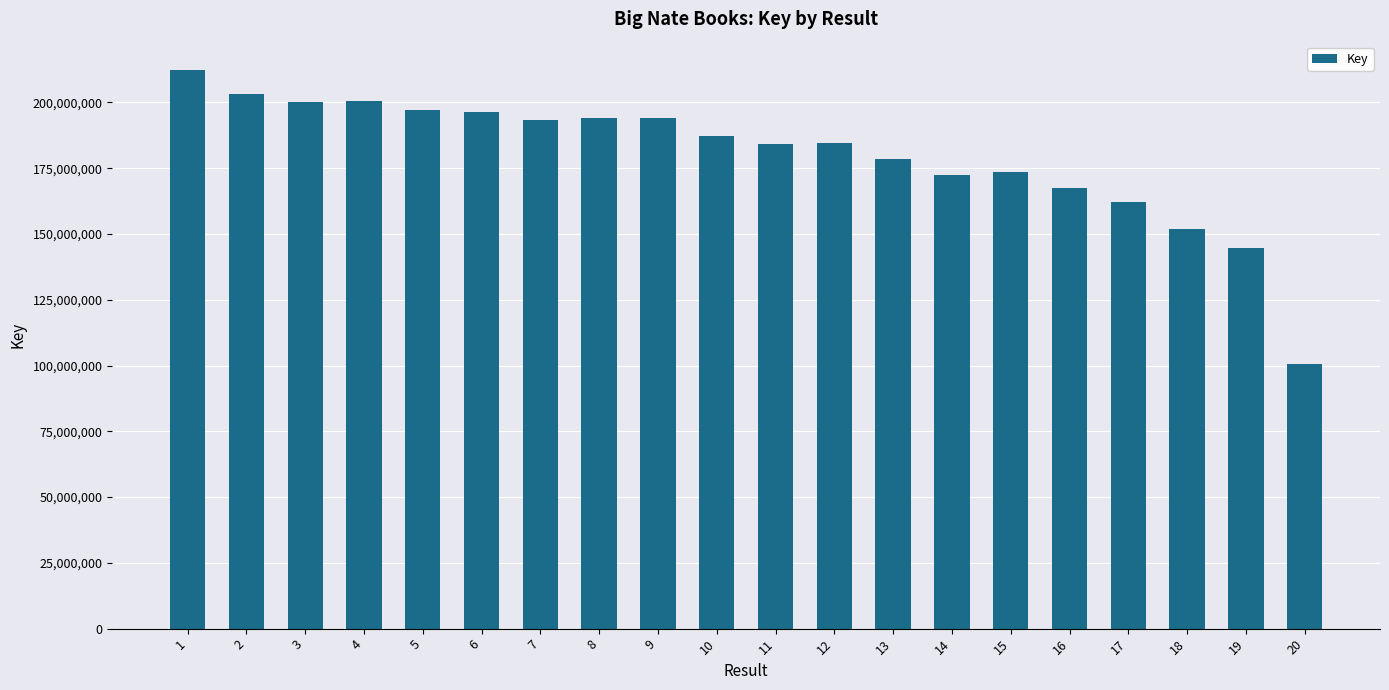

What is the minimum value shown in the chart?

100496159